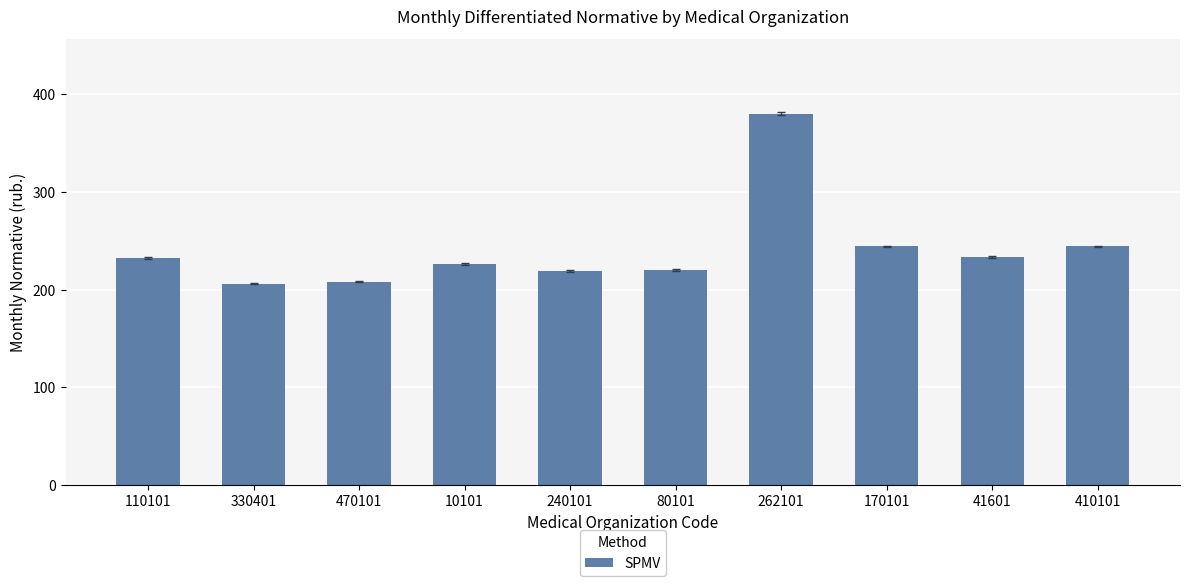

What is the change in value from 110101 to 240101?

-13.1